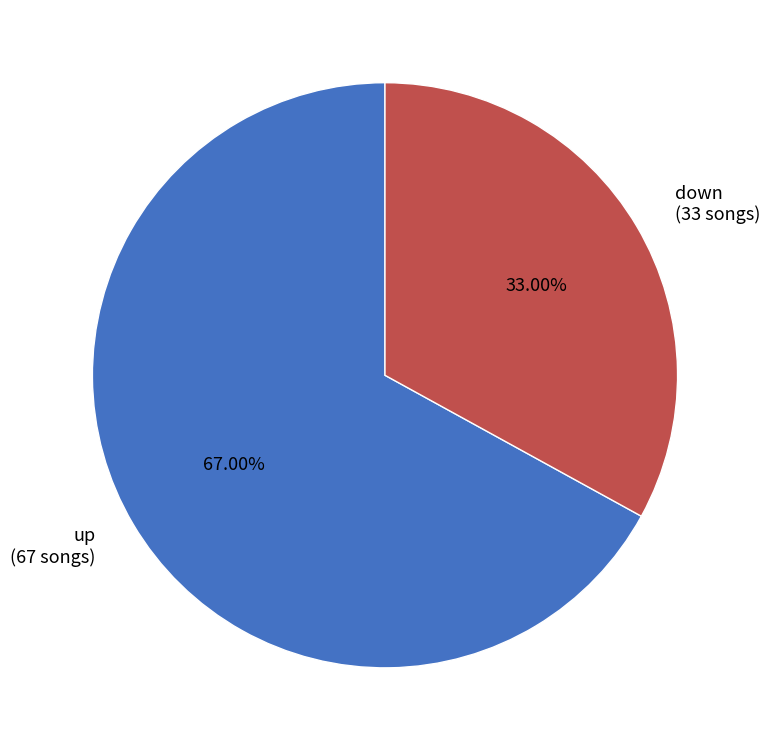

Between up (67 songs) and down (33 songs), which is larger?

up (67 songs)